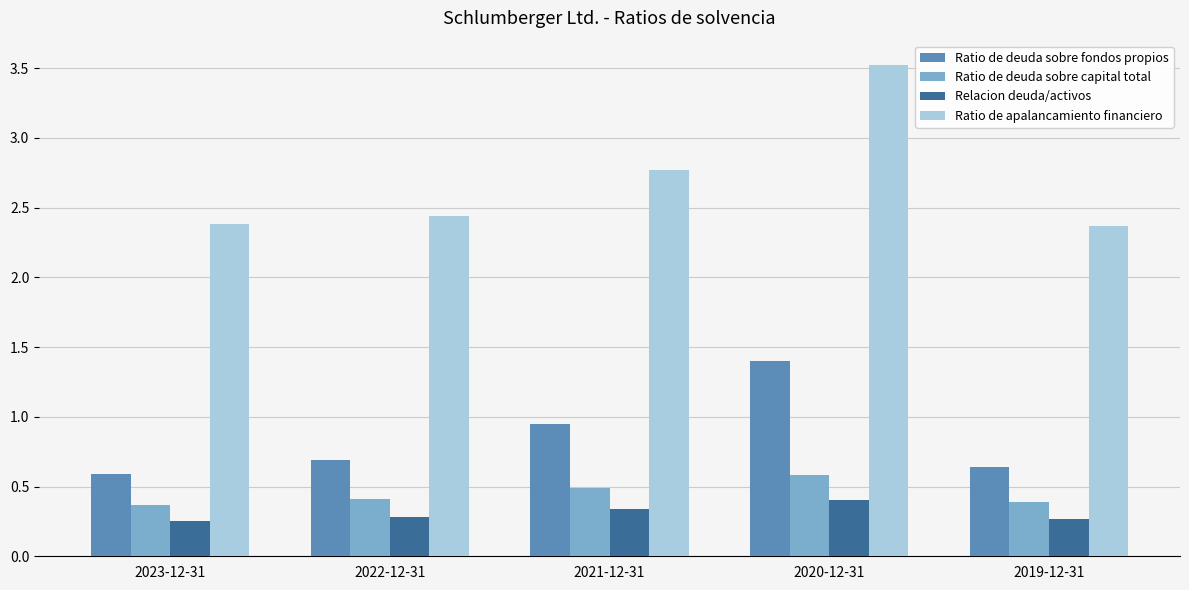

What are all the series names shown in the legend?

Ratio de deuda sobre fondos propios, Ratio de deuda sobre capital total, Relacion deuda/activos, Ratio de apalancamiento financiero